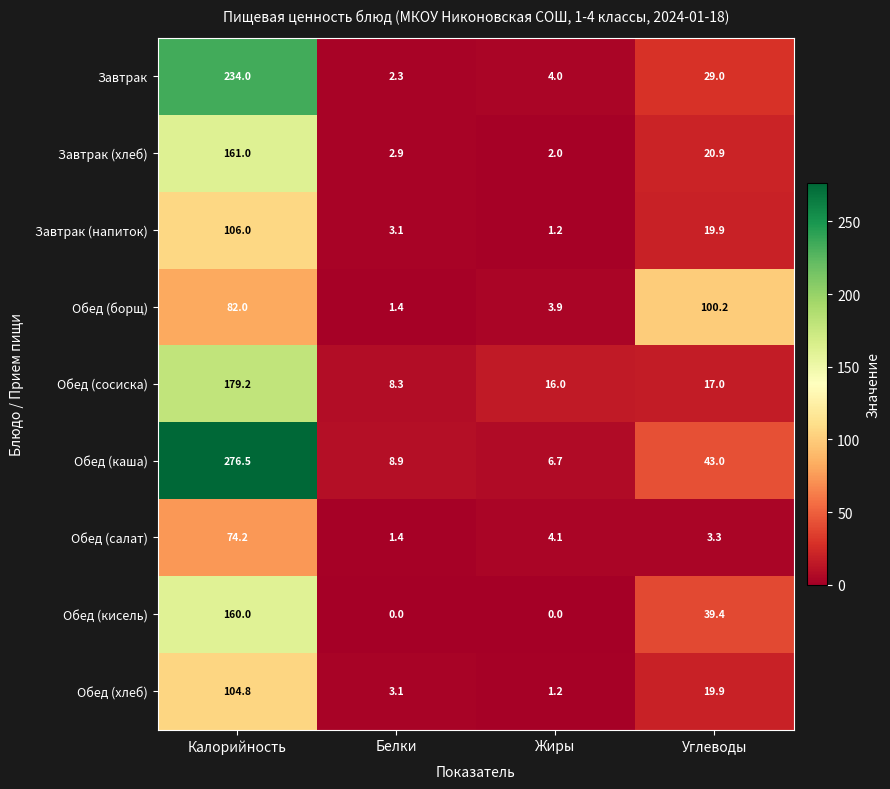

What is the sum of all Обед (салат) values?

83.0